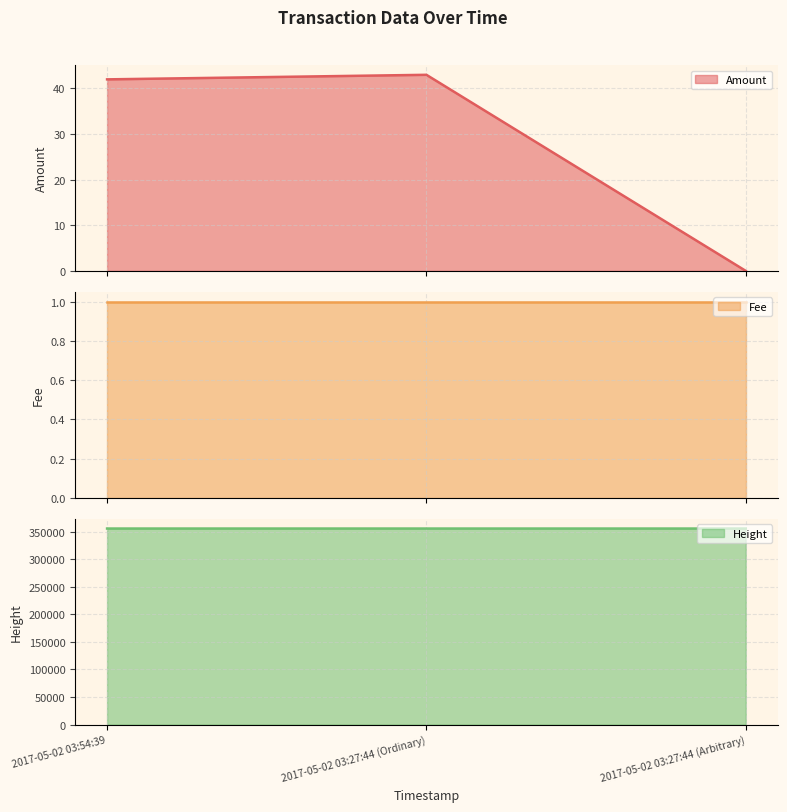

Is it true that Amount equals -27 at 2017-05-02 03:27:44 (Arbitrary)?

False